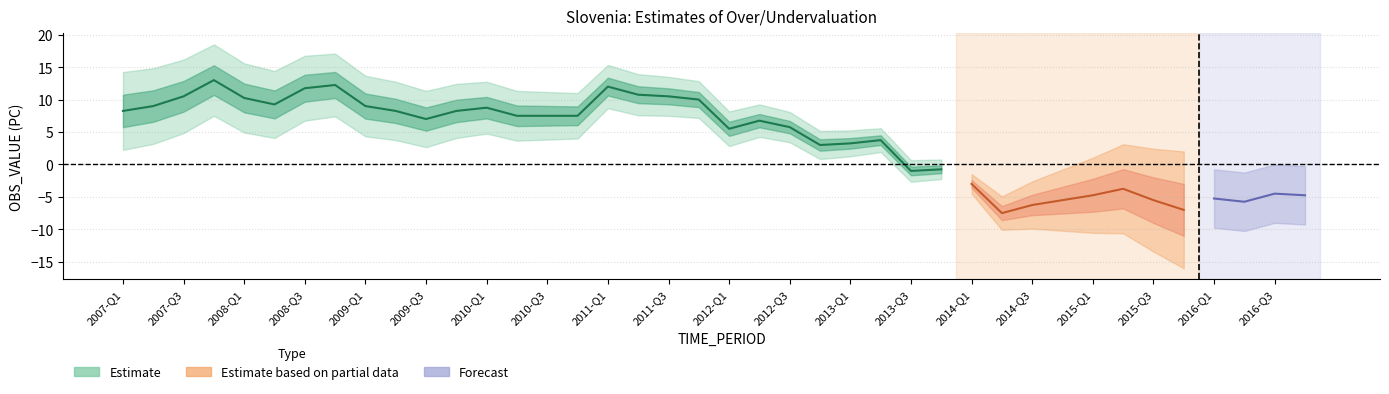

What position from the left is 2007-Q1?

1